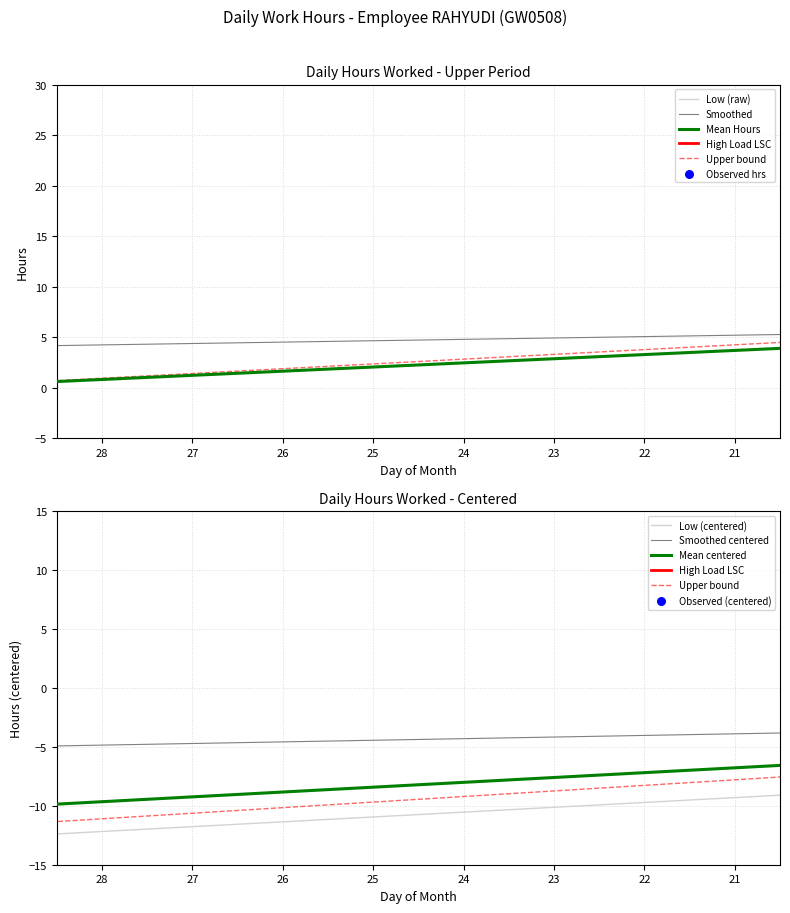

At how many categories does at least one series exceed 0?

19